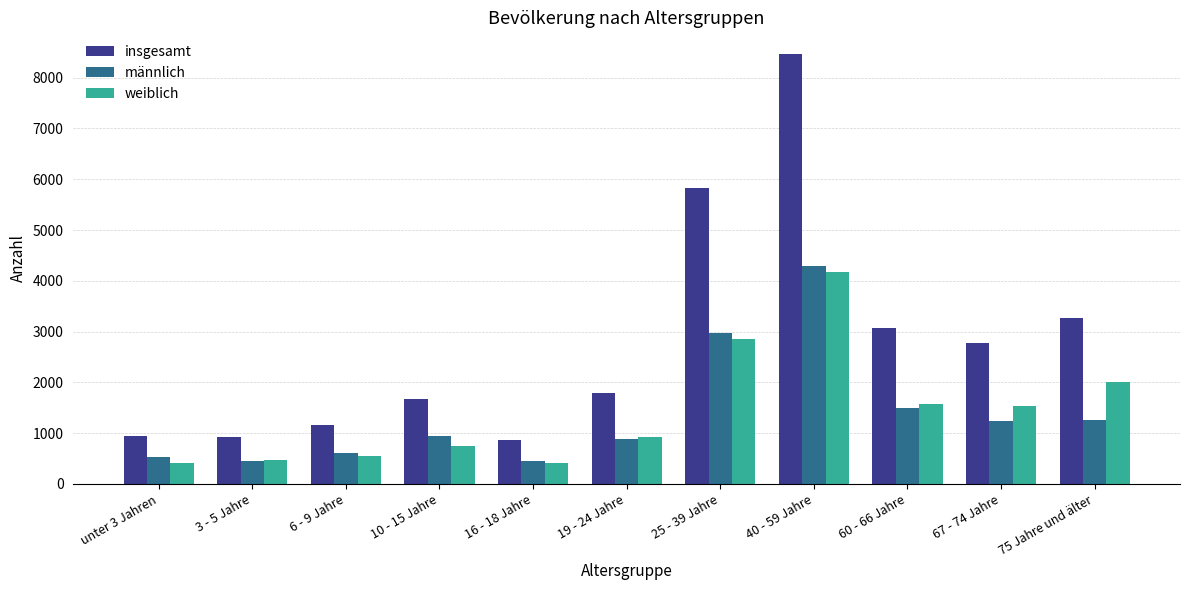

What are all the series names shown in the legend?

insgesamt, männlich, weiblich